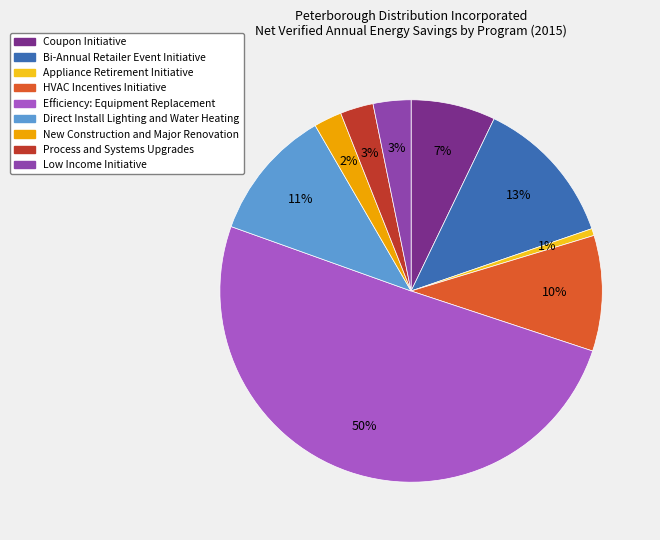

To the nearest percent, what is the average slice percentage?

11%